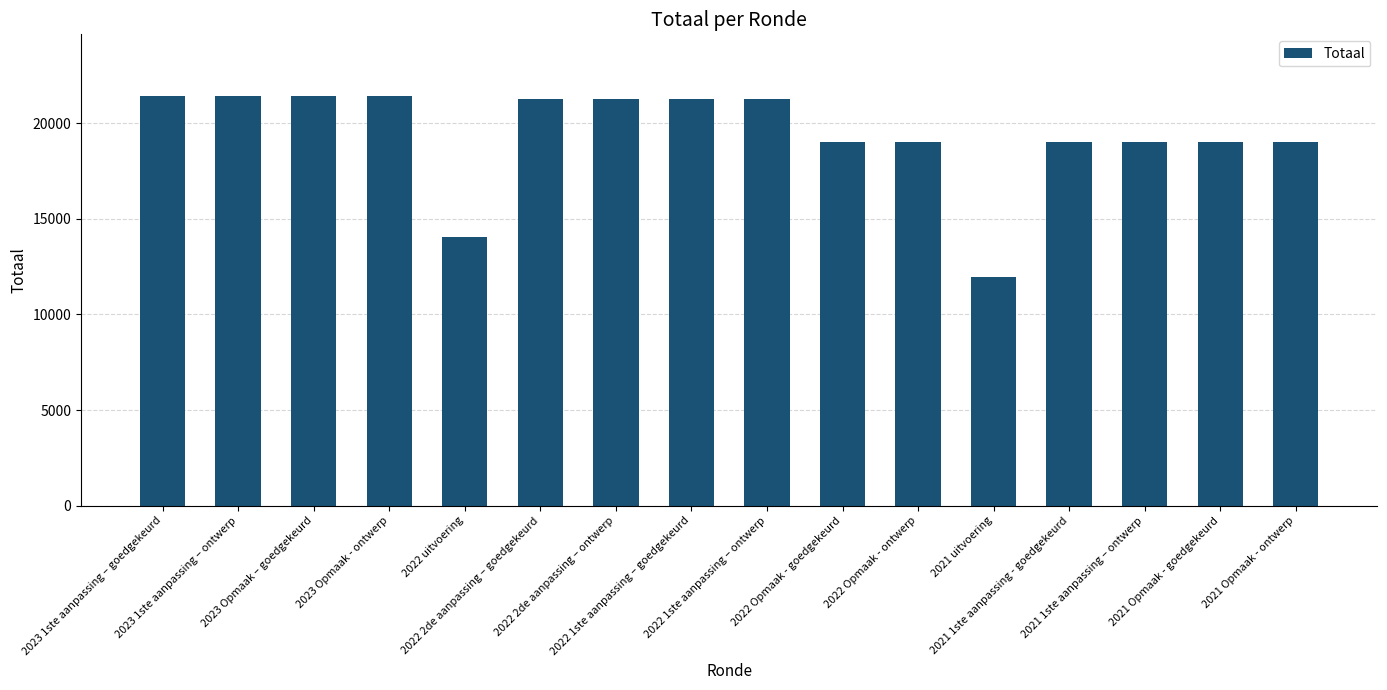

What is the value of the 7th bar from the left?

21275